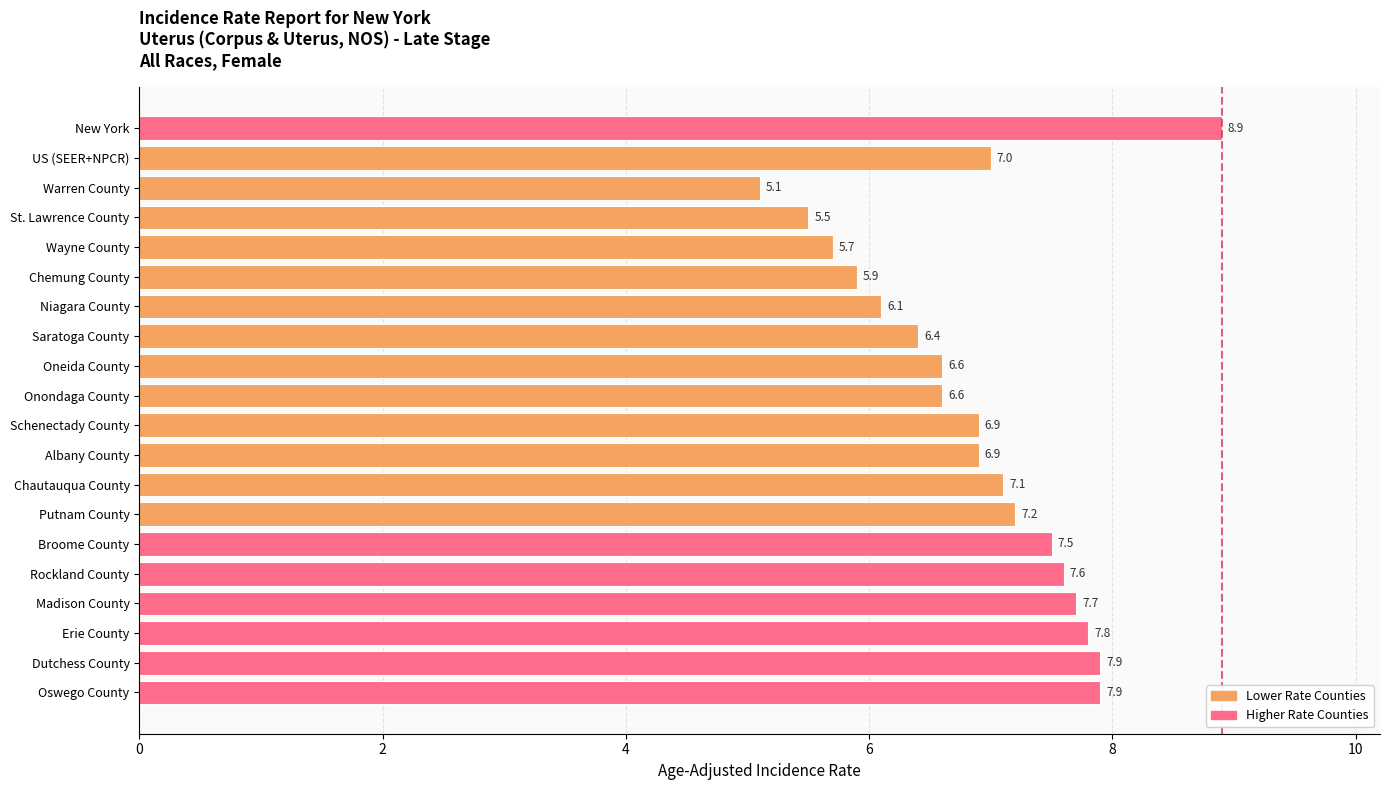

Is it true that the value at Onondaga County is 11.1?

False